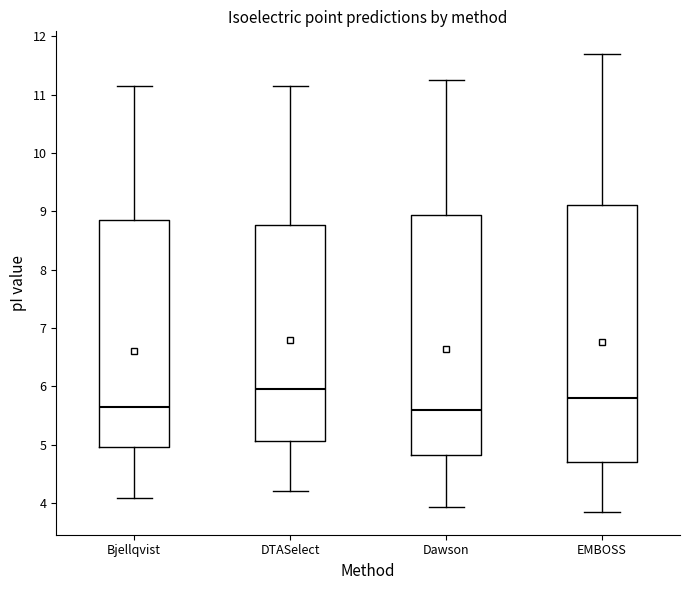

Which box's median line is the highest?

DTASelect